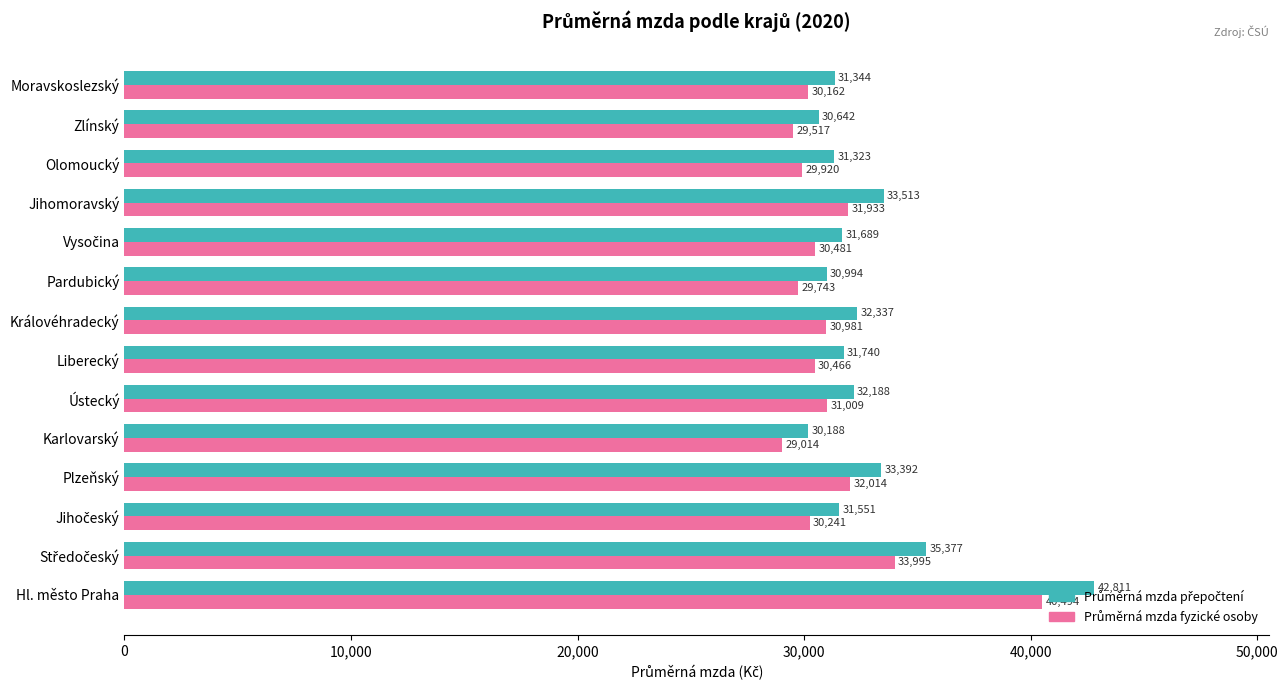

At which category is the sum across all series the highest?

Hl. město Praha